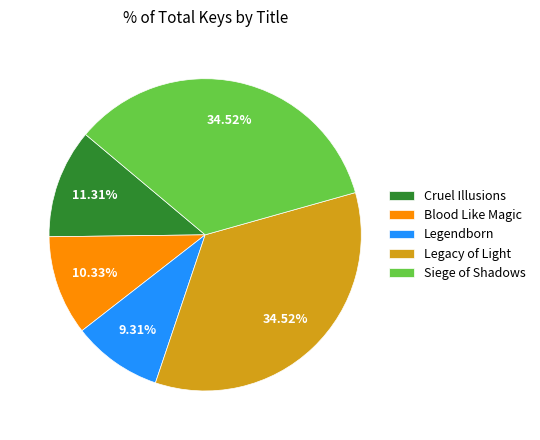

Count the number of slices in the pie.

5